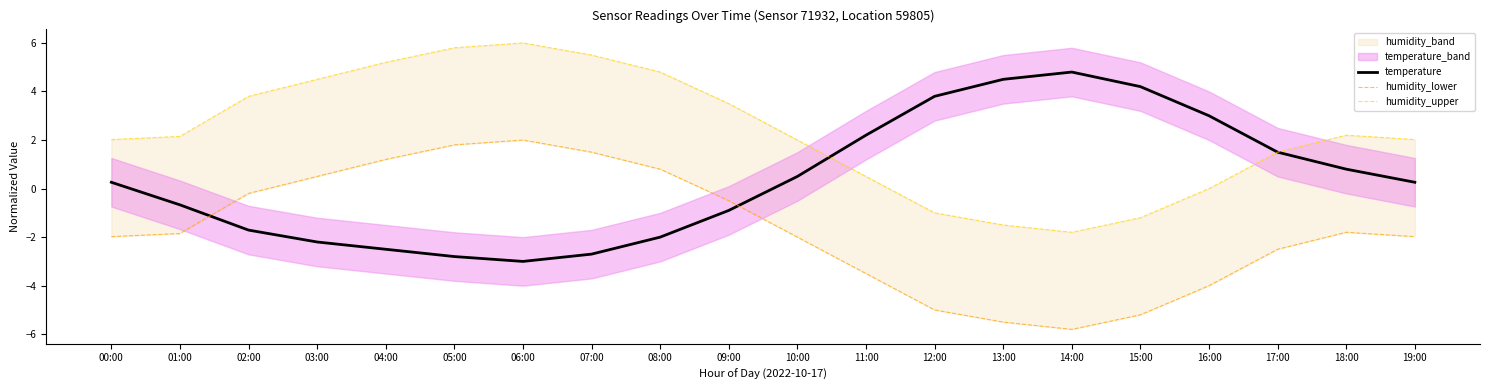

What is the total value across all series at 09:00?

2.1